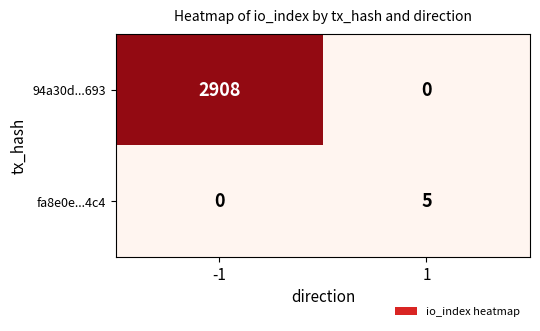

What is the difference between the maximum and minimum values in the fa8e0e...4c4 series?

5